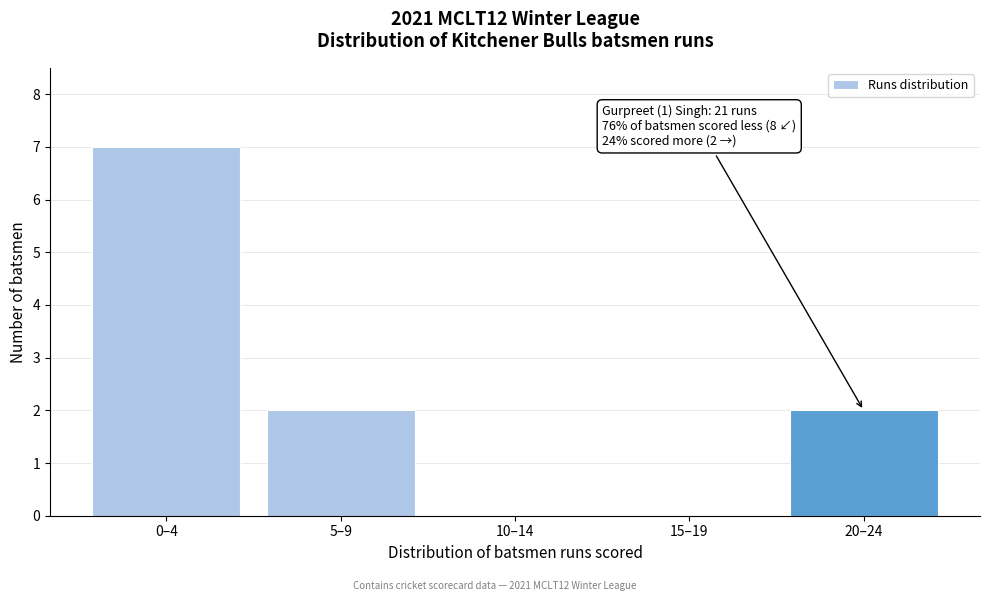

Reading left to right, list all the values displayed in this chart.

0–4=7	5–9=2	10–14=0	15–19=0	20–24=2